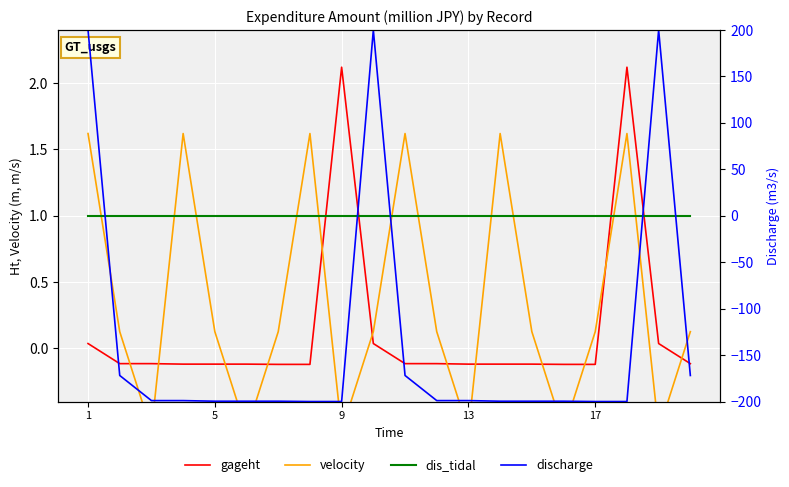

Which series has the largest total across all categories?

dis_tidal